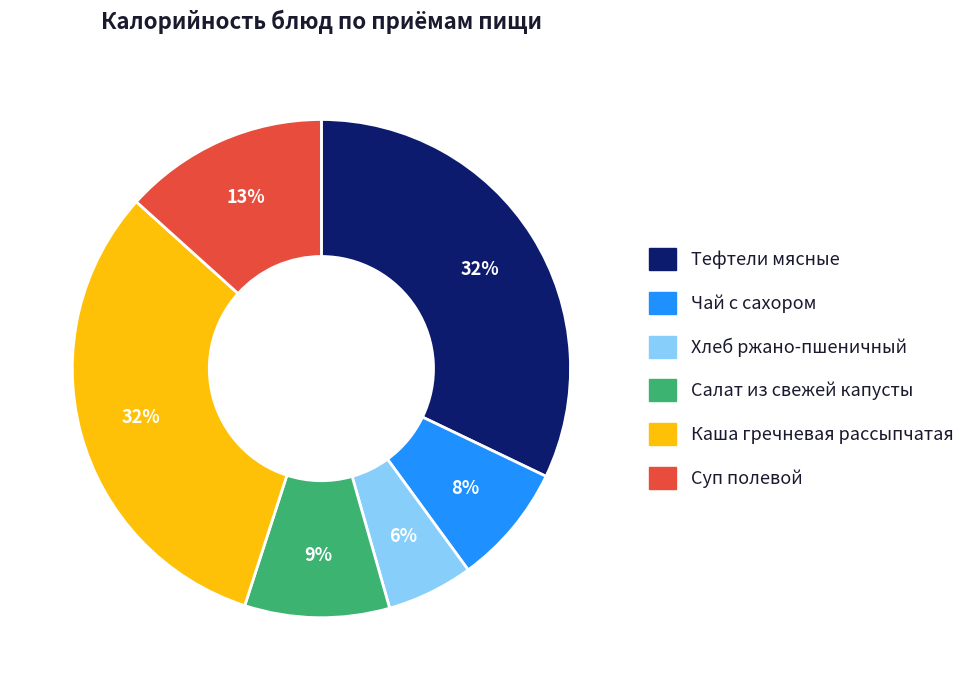

How many segments does this pie chart have?

6